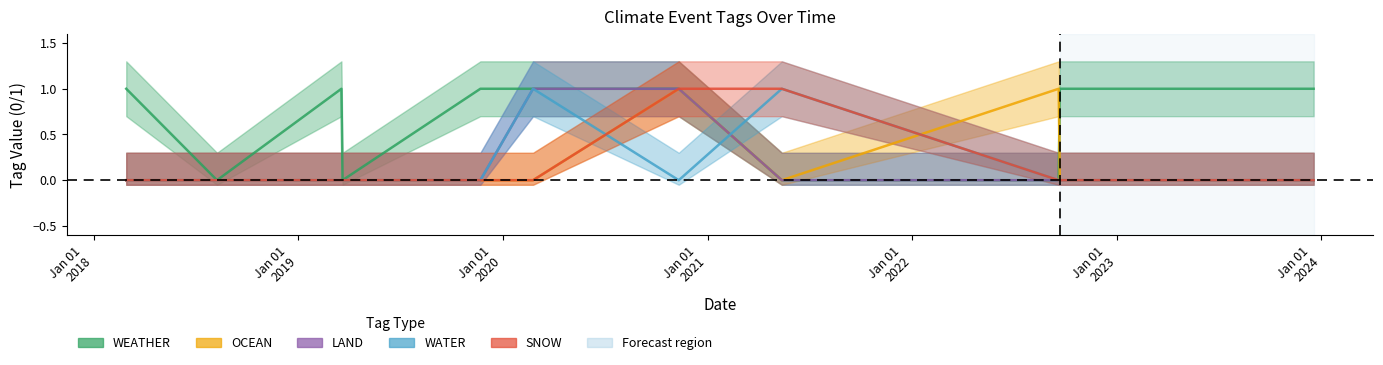

True or false: LAND has a value of -1 at 2022-09-19.

False